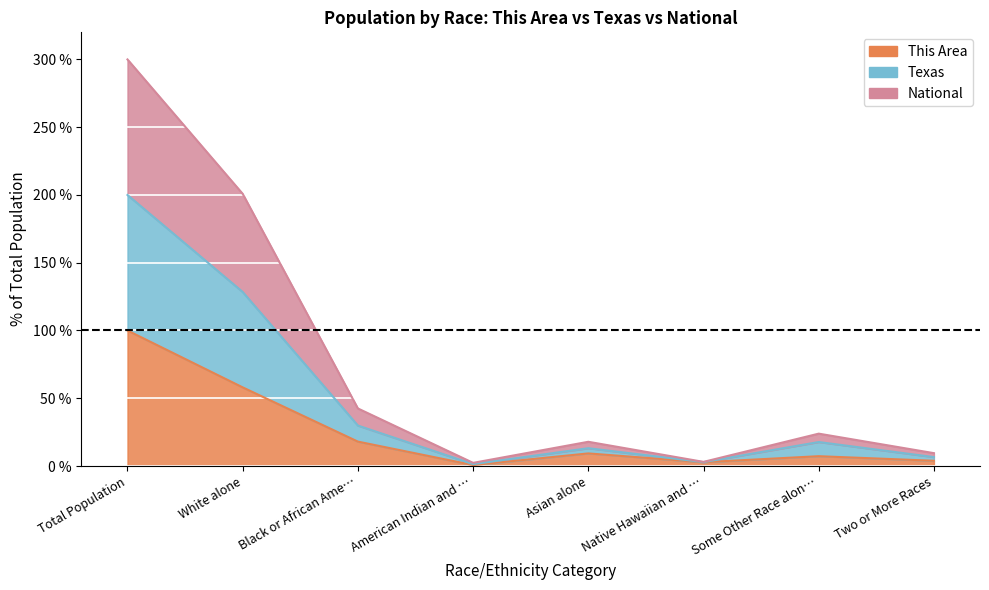

Between Native Hawaiian and … and American Indian and …, which is larger?

Native Hawaiian and …